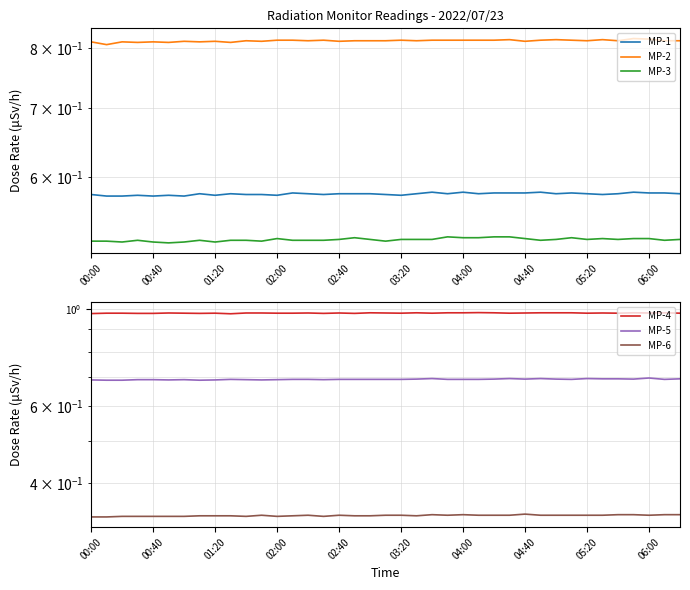

True or false: MP-5 has a value of 0.2 at 17.

False